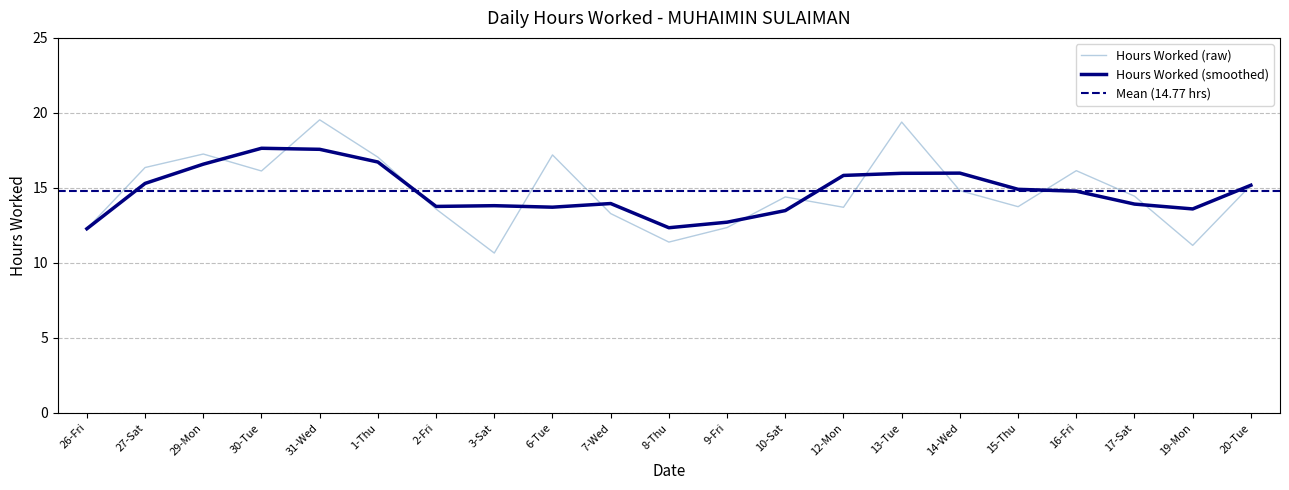

Which label corresponds to the largest value in the chart?

31-Wed